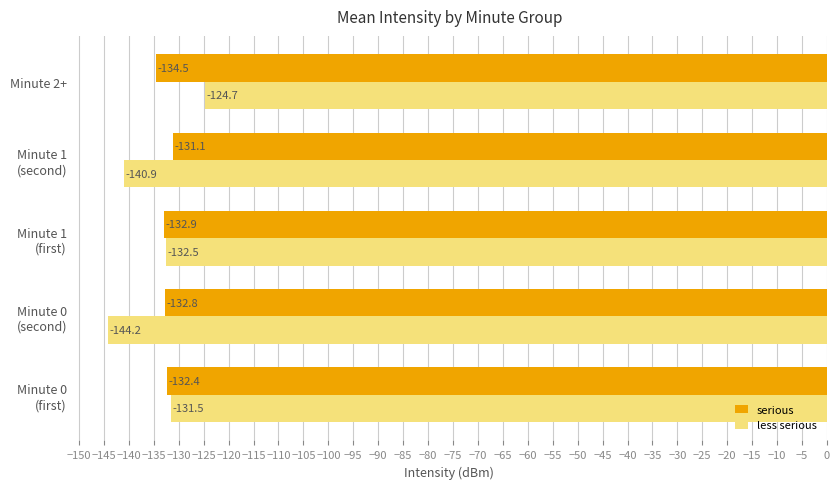

What is the sum of all less serious values?

-673.8